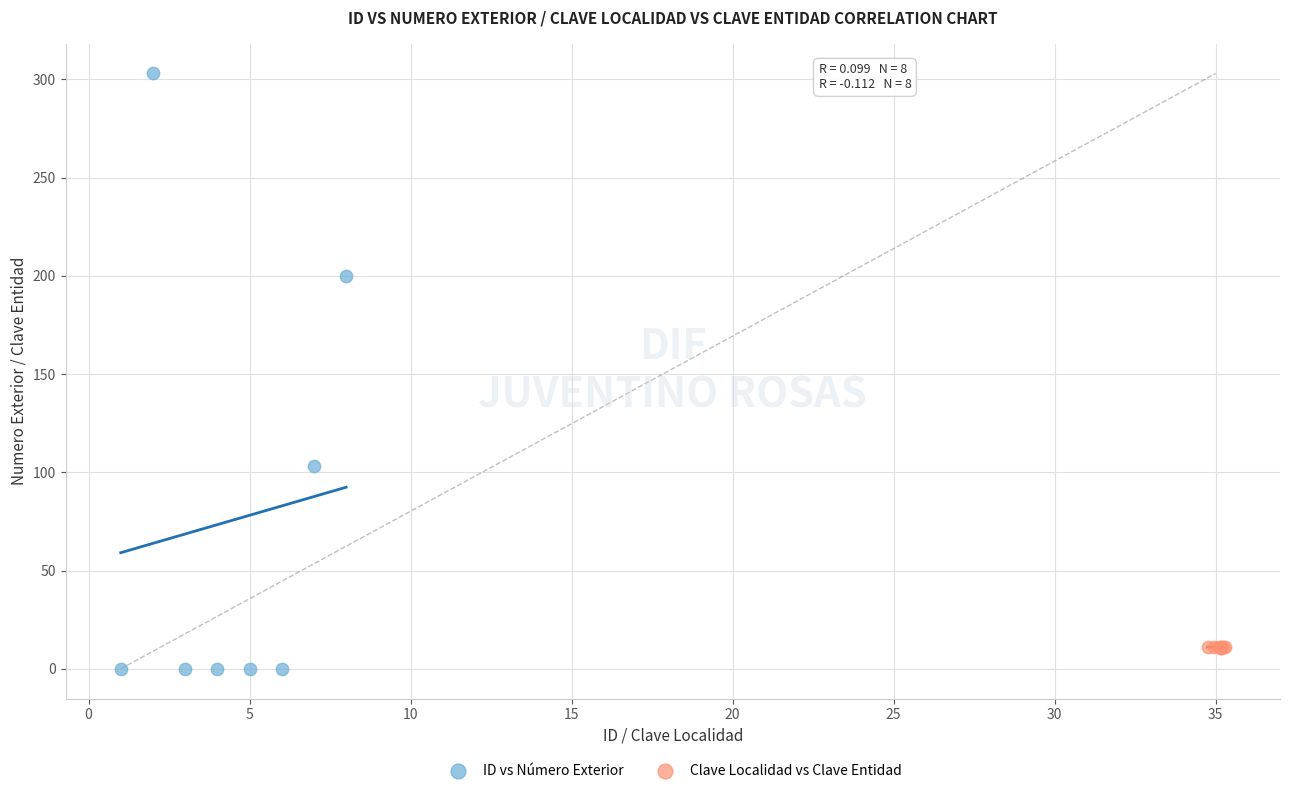

Which series contains the highest Y value?

ID vs Número Exterior